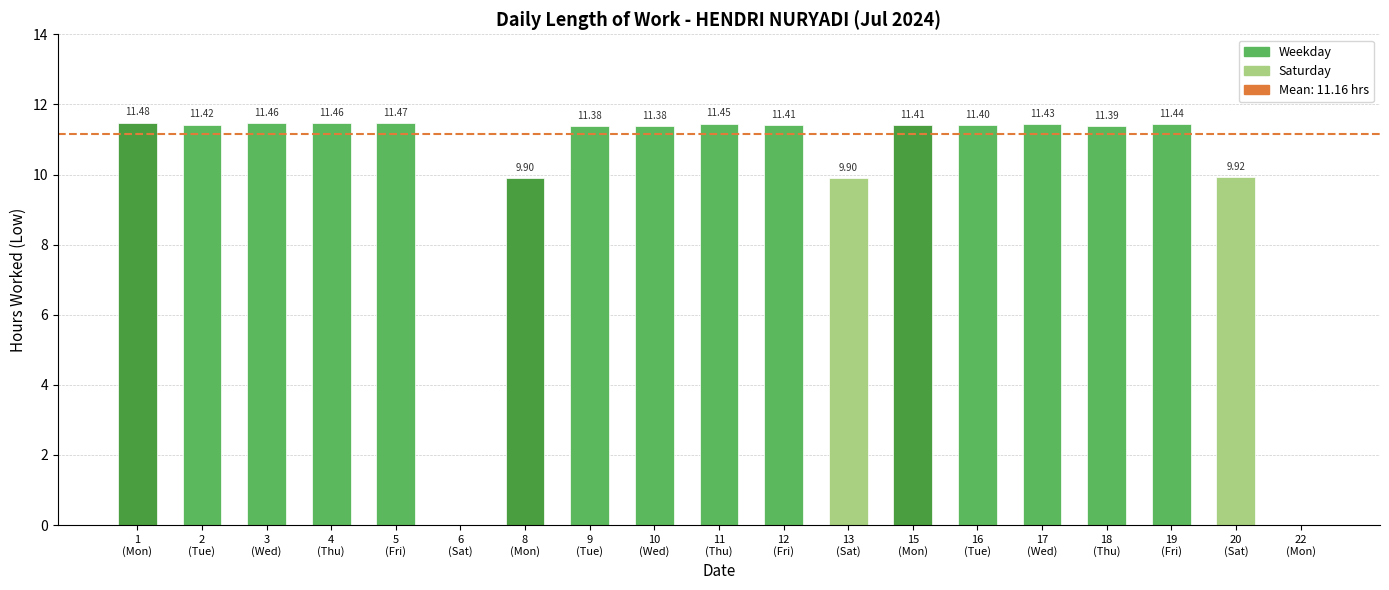

What is the maximum value shown in the chart?

11.5